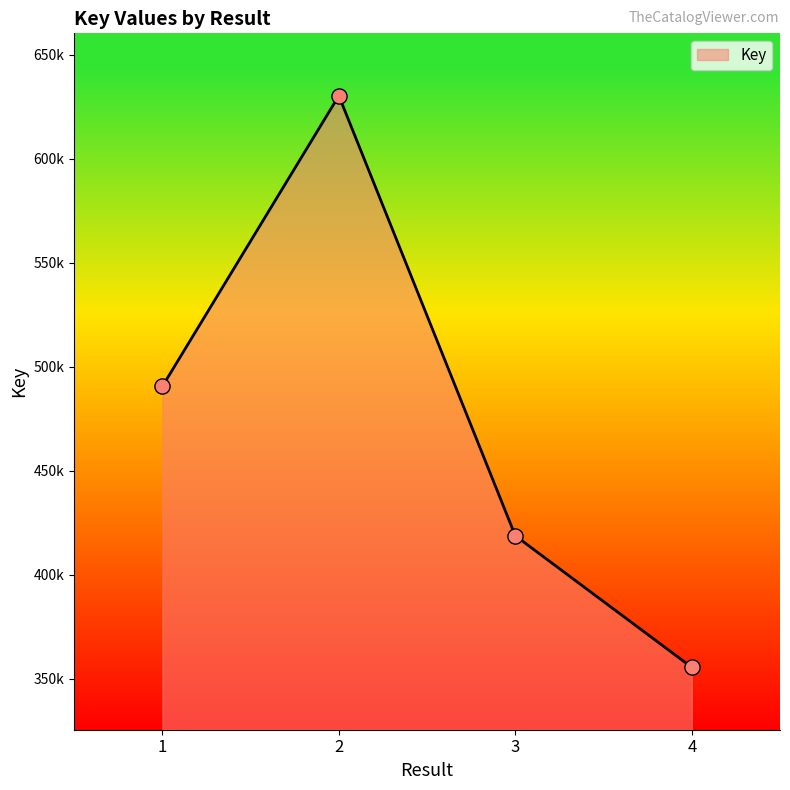

Approximately how many times larger is the value at 1 compared to 4?

1.4